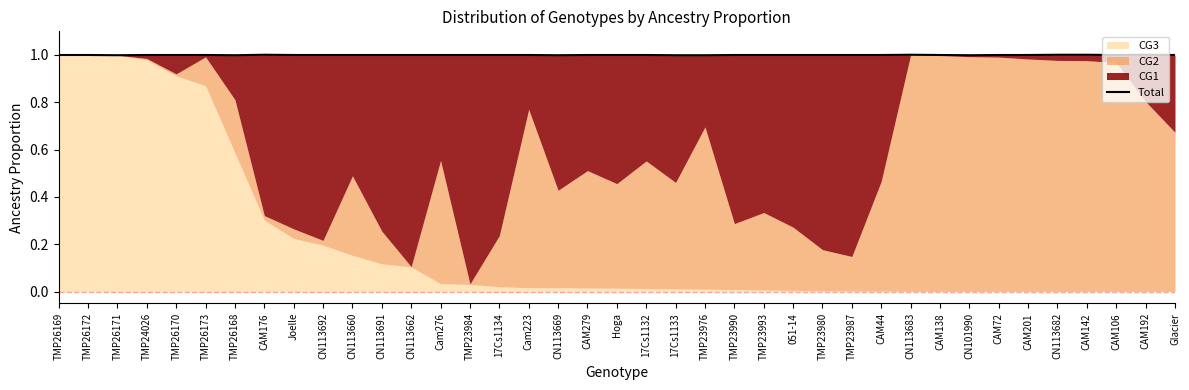

What position from the right is 17Cs1132?

19